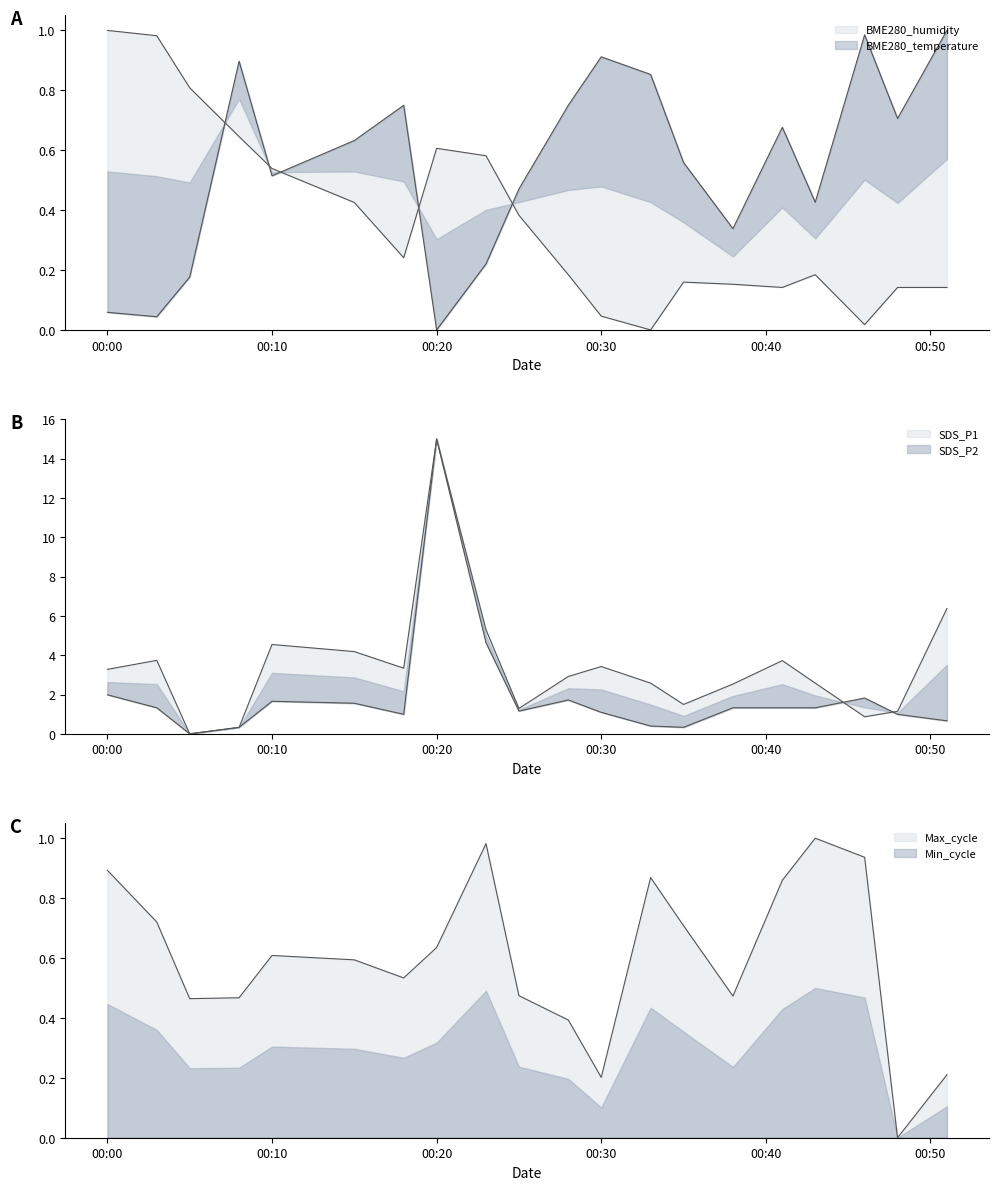

Is it true that SDS_P2 equals 1.7 at 00:10?

True